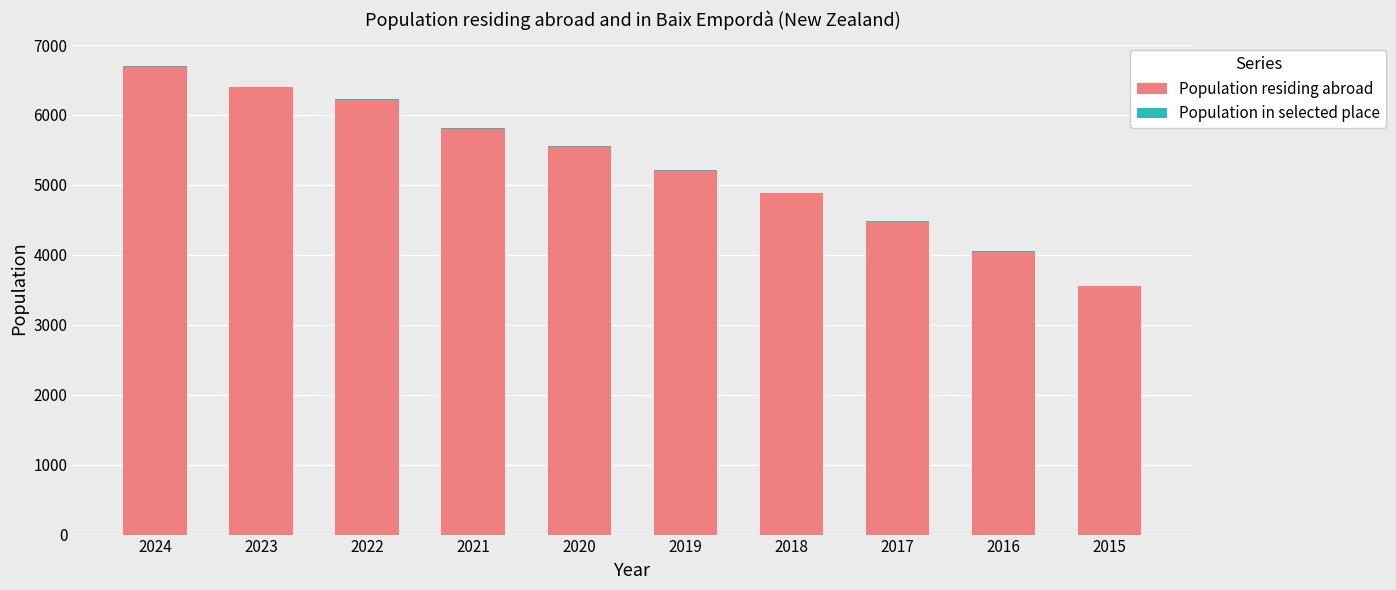

At which category is the sum across all series the highest?

2024